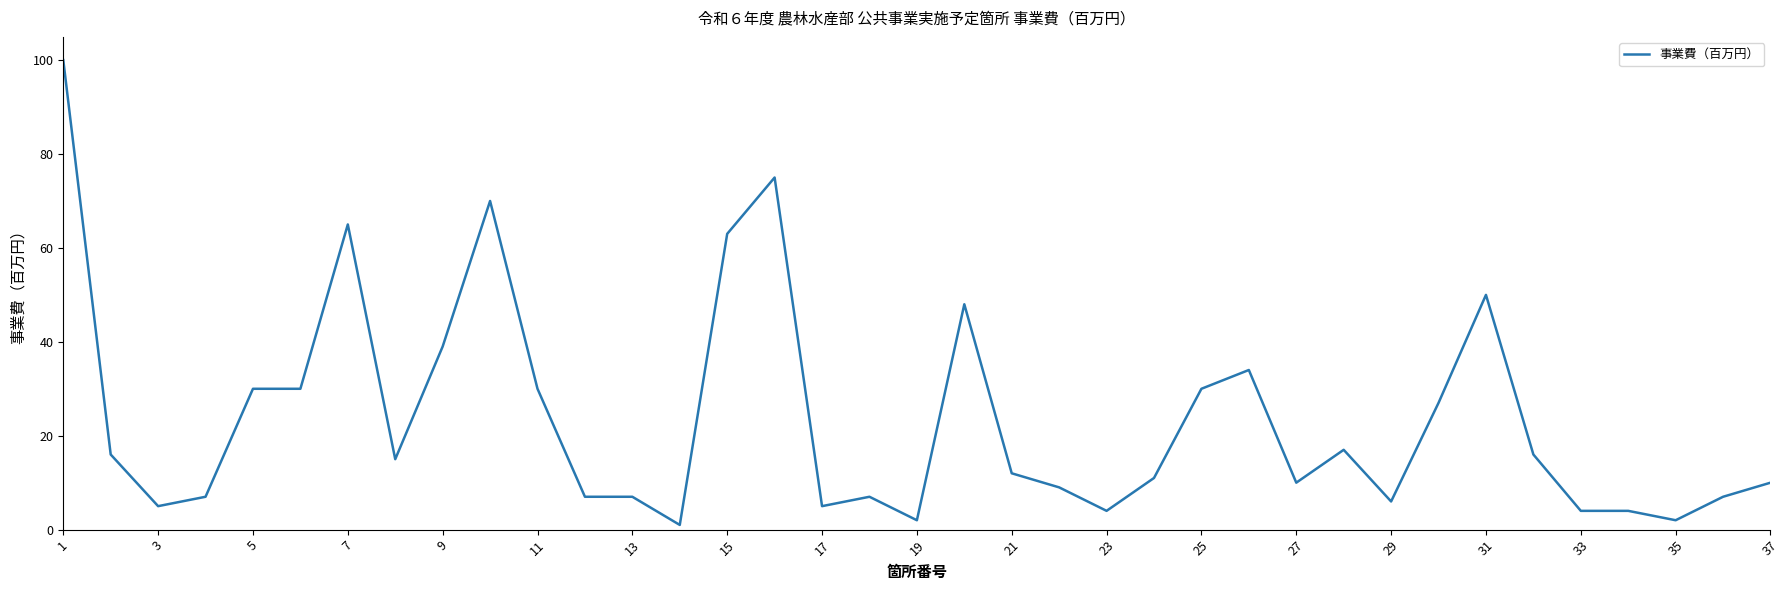

What is the difference between the maximum and minimum values?

99